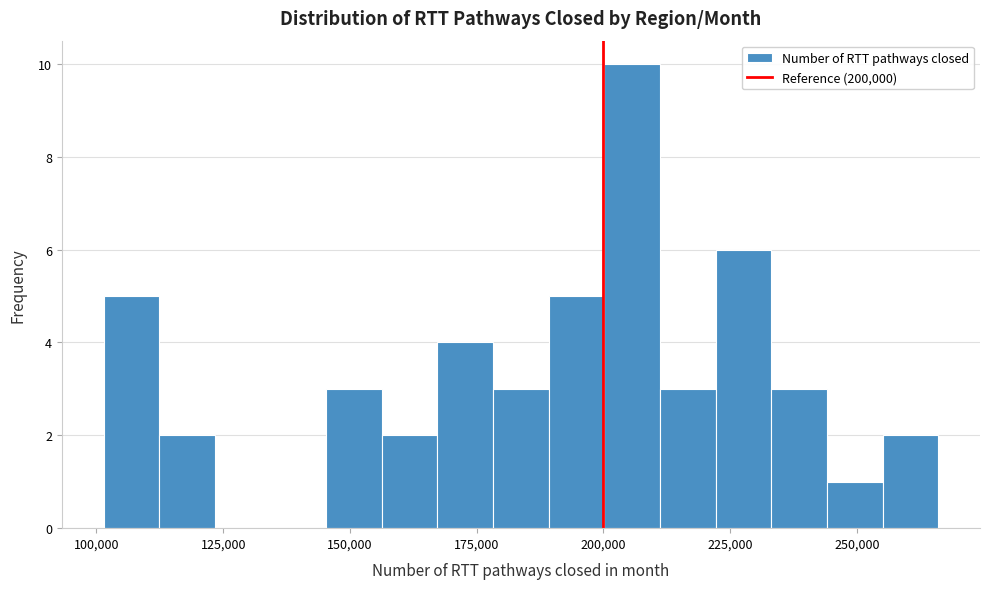

Read against the x-axis, roughly where is the centre of the tallest bar?

205000